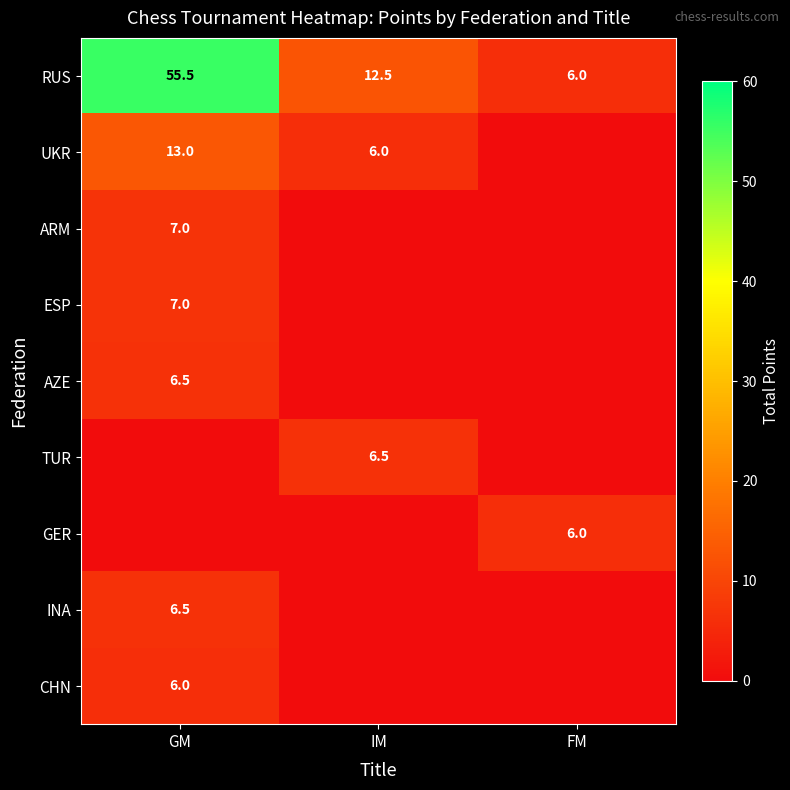

What is the sum of all RUS values?

74.0